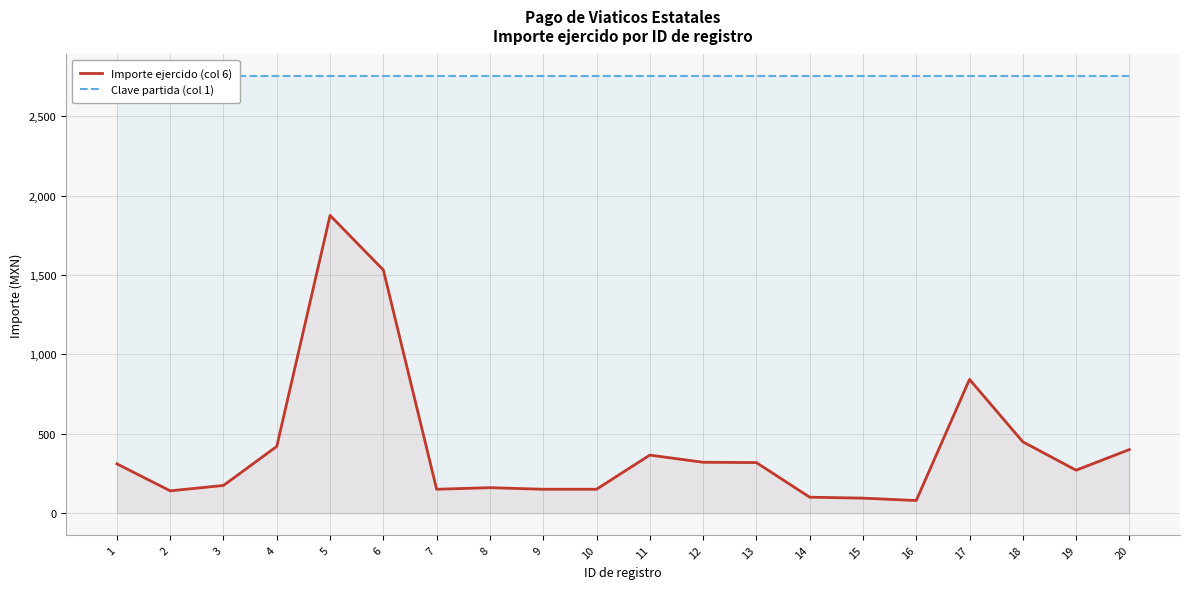

Count the number of data series in this chart.

2